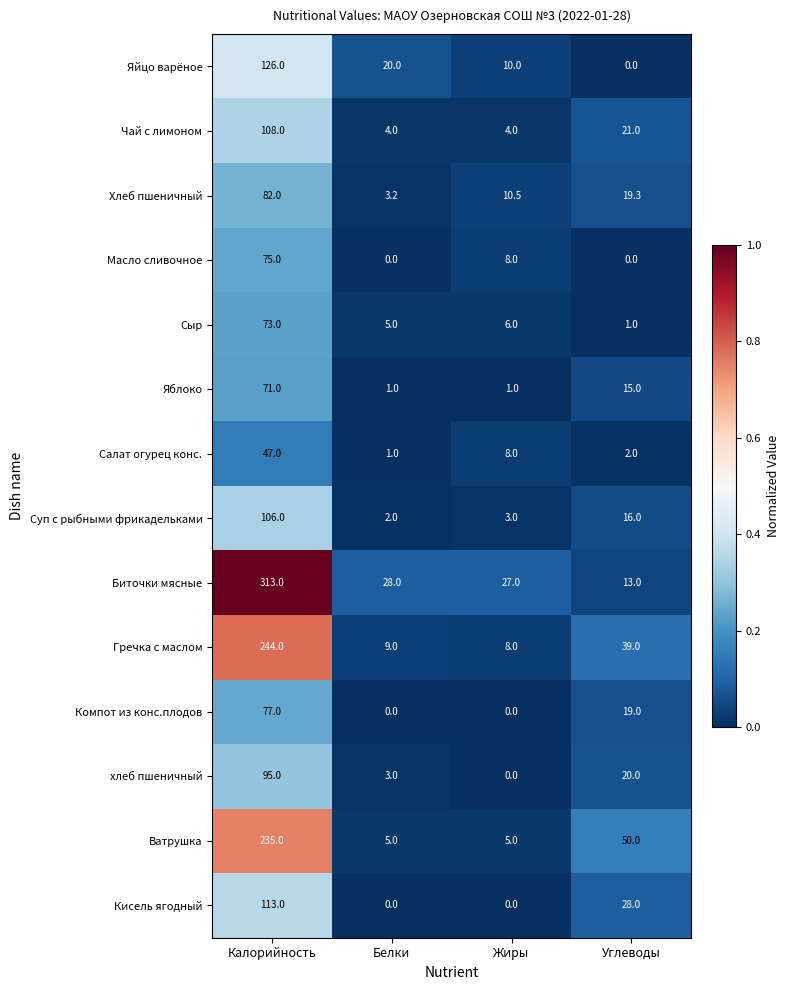

Is it true that Хлеб пшеничный equals 10.5 at Жиры?

True